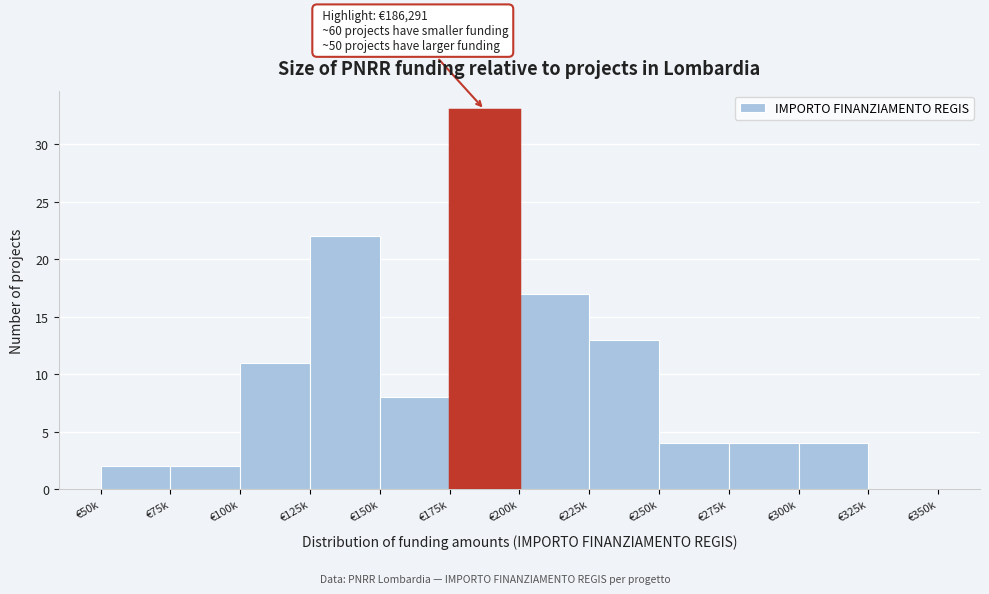

Reading left to right, transcribe all the data shown in this chart.

€50k=2	€75k=2	€100k=11	€125k=22	€150k=8	€175k=33	€200k=17	€225k=13	€250k=4	€275k=4	€300k=4	€325k=0